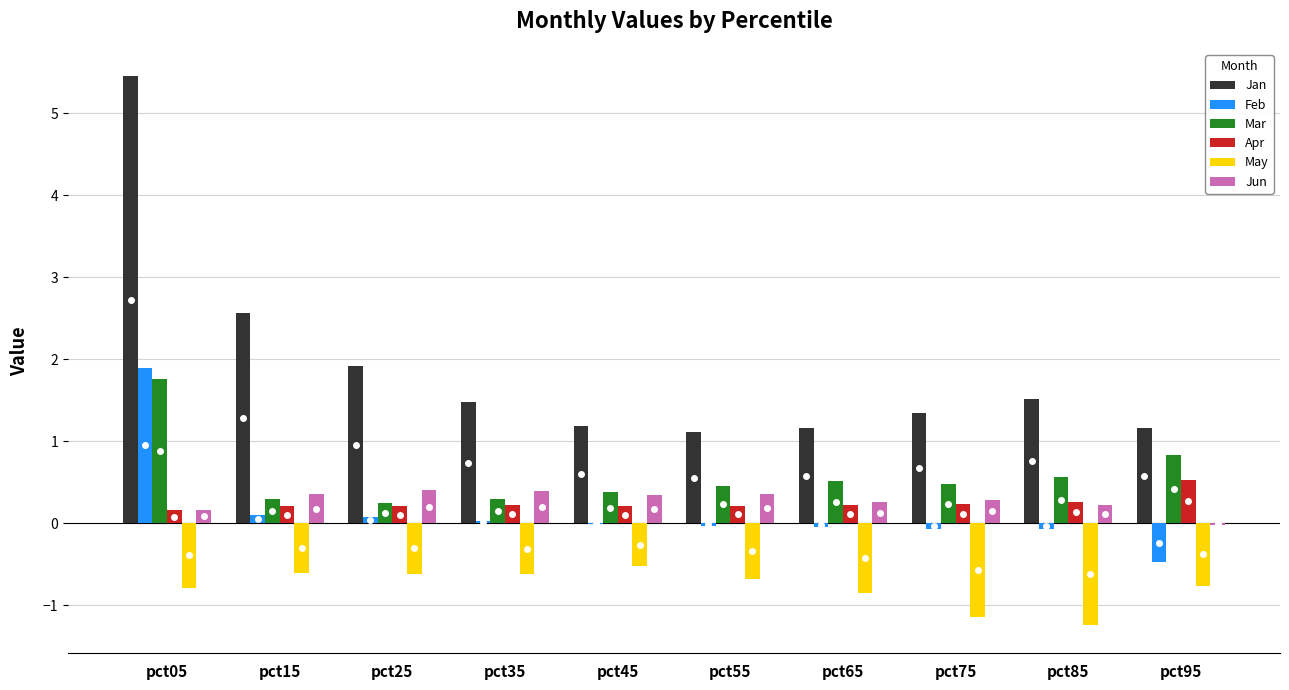

At which label does Jan reach its peak?

pct05